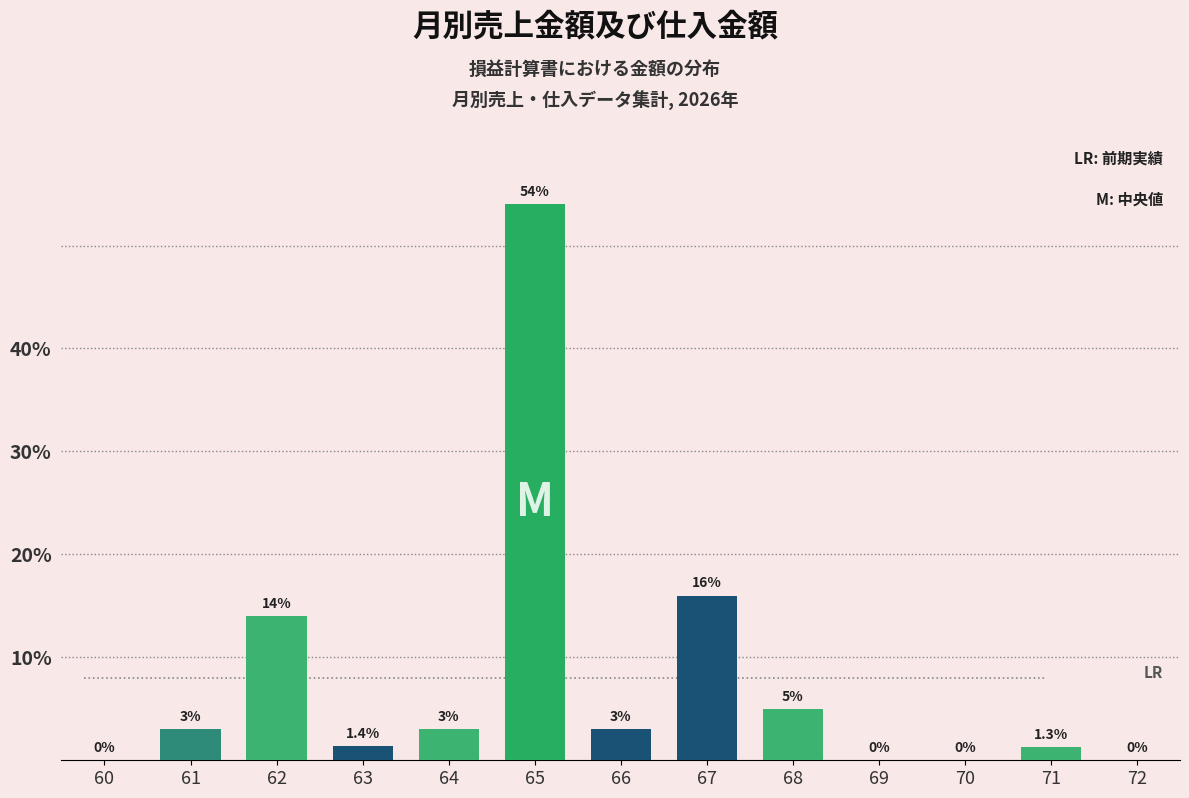

Reading right to left, what are all the values shown in this chart?

72=0.0	71=1.3	70=0.0	69=0.0	68=5.0	67=16.0	66=3.0	65=54.0	64=3.0	63=1.4	62=14.0	61=3.0	60=0.0